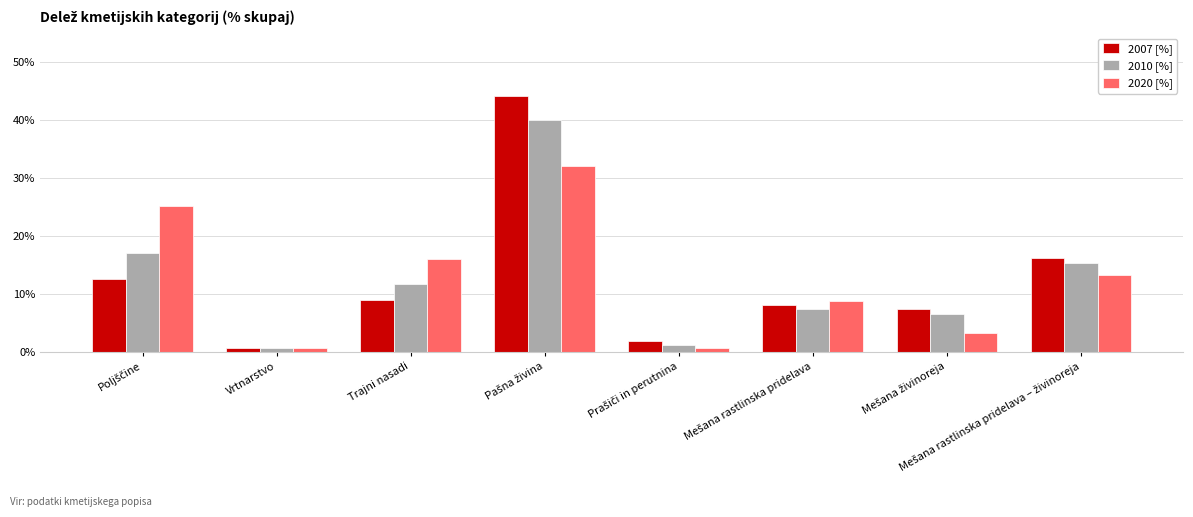

The value of 2020 [%] at Trajni nasadi is 23.4. True or false?

False